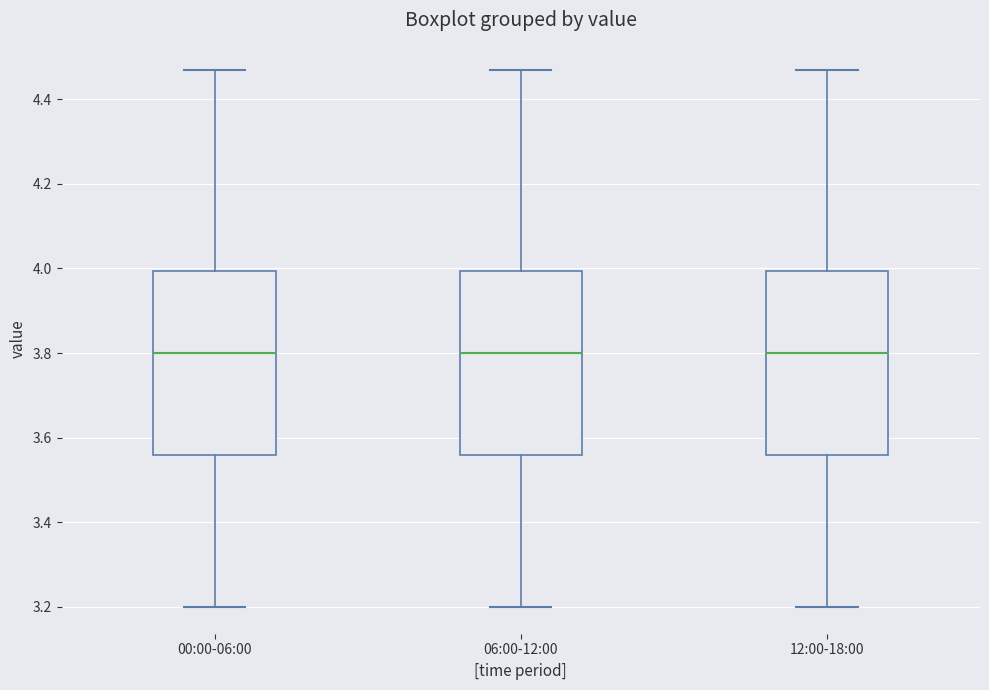

Reading left to right, transcribe this box plot: for each box, give where its median line is, the range the box spans, and where its two whiskers end, as read against the y-axis. The values are not printed on the chart, so give them approximately, as read against the axis.

00:00-06:00: median 3.80, box 3.56 to 4.00, whiskers 3.20 to 4.48
06:00-12:00: median 3.80, box 3.56 to 4.00, whiskers 3.20 to 4.48
12:00-18:00: median 3.80, box 3.56 to 4.00, whiskers 3.20 to 4.48